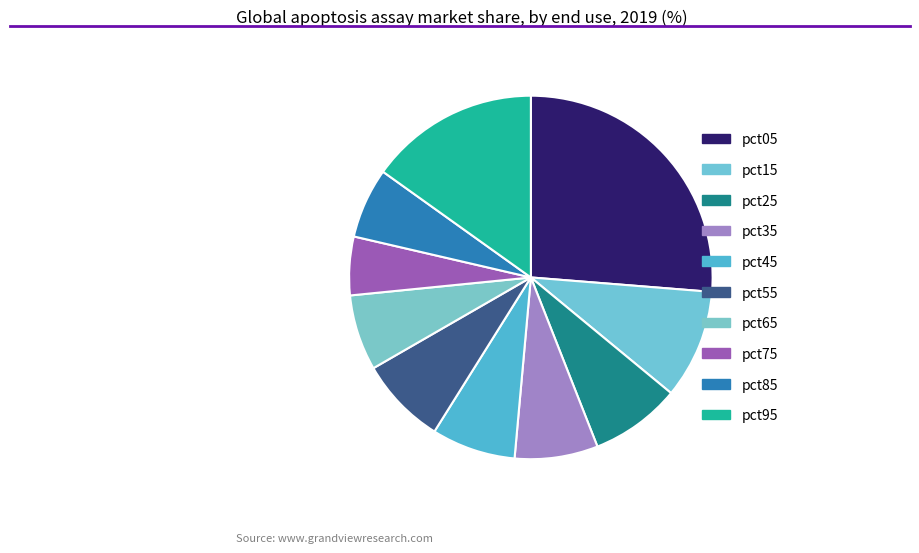

Count the number of slices in the pie.

10